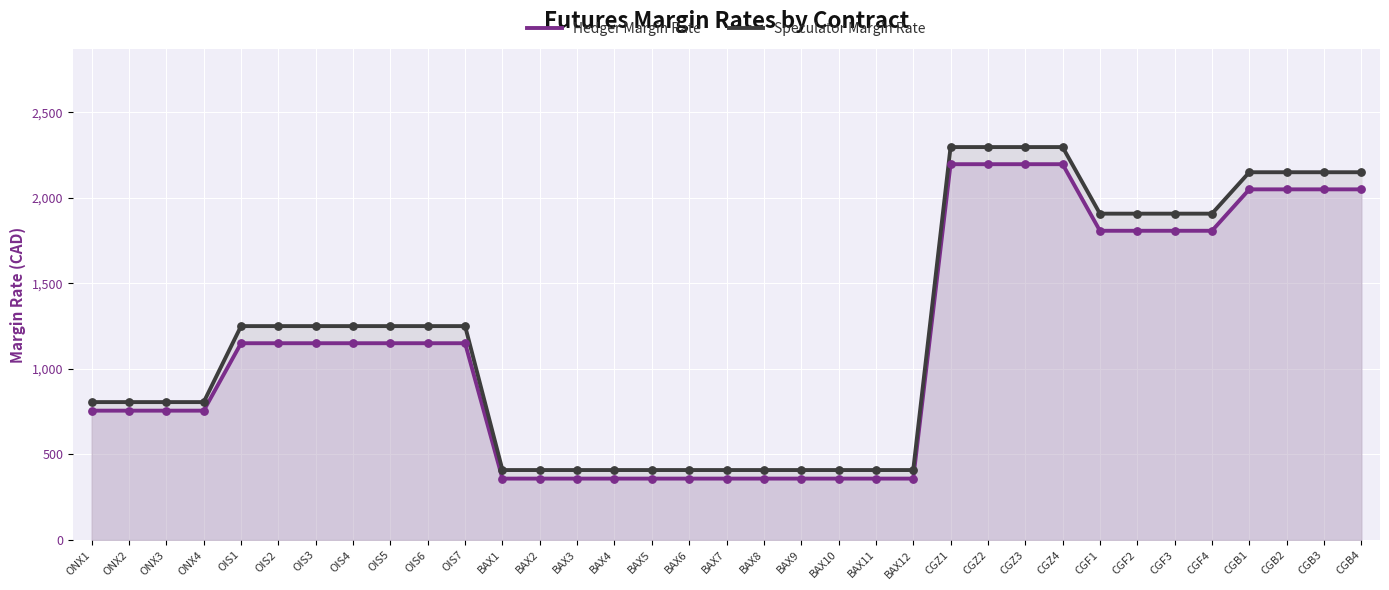

Which series contains the lowest Y value?

Hedger Margin Rate